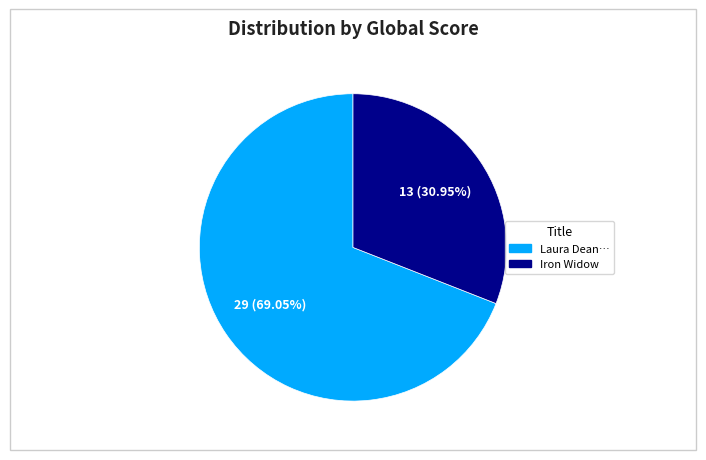

Does any single category account for the majority?

Yes